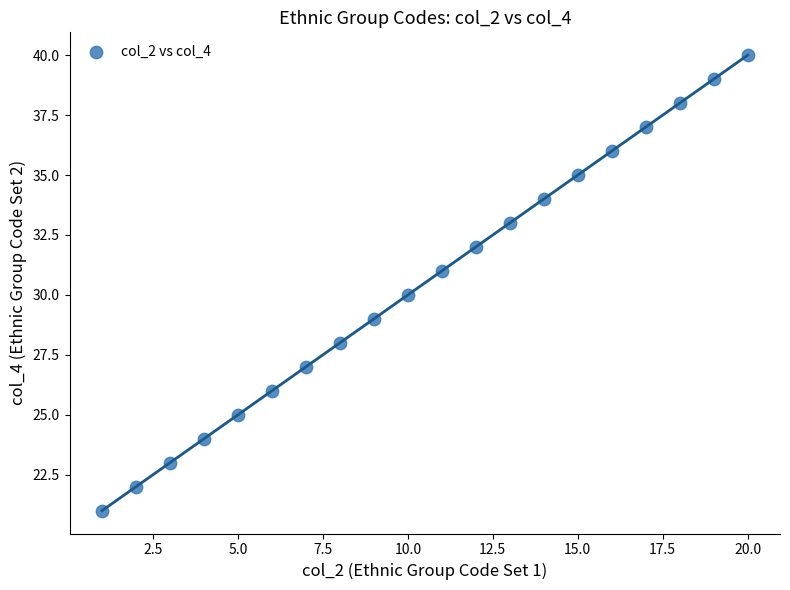

What is the range of Y values (max minus min)?

19